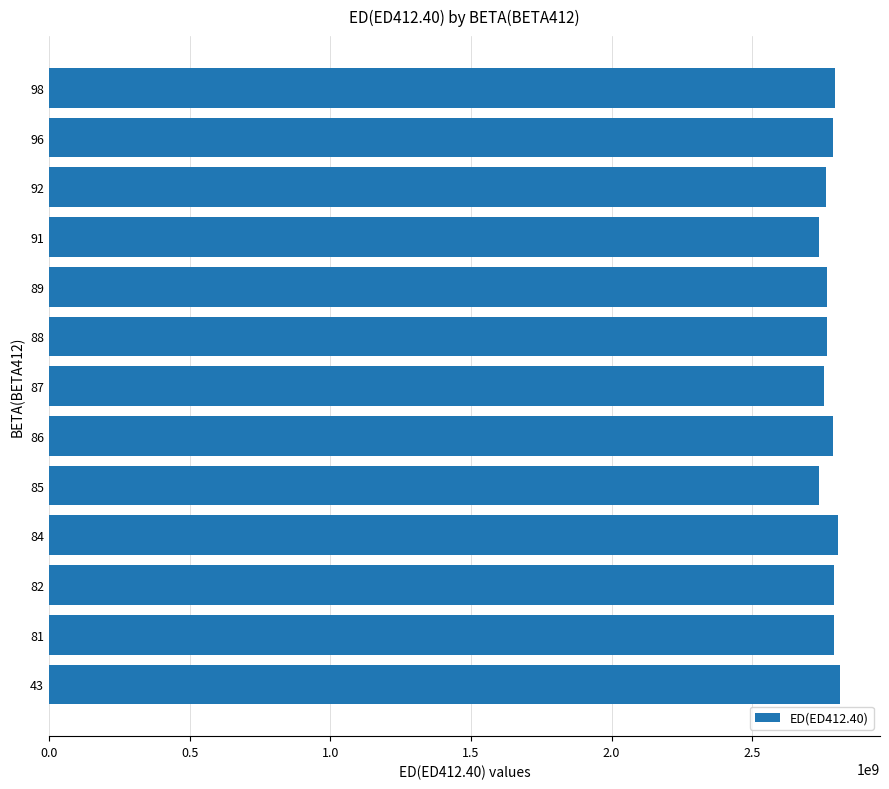

How many distinct data groups are displayed?

1